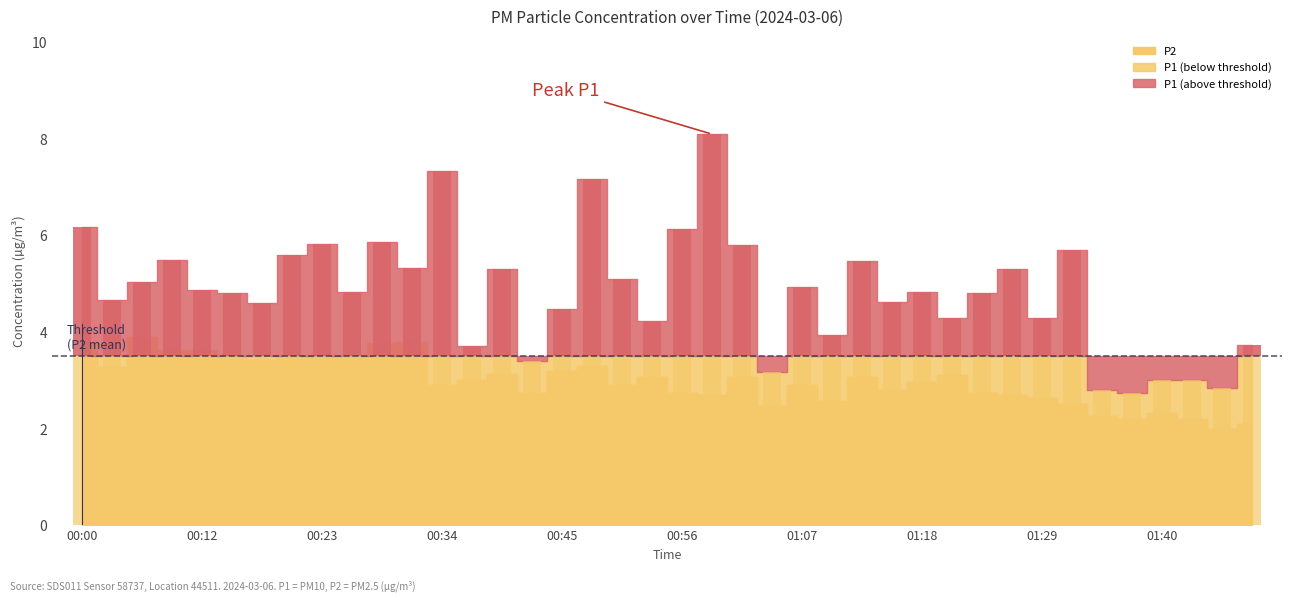

What is the difference between the P1 values at 00:09 and 01:26?

0.2